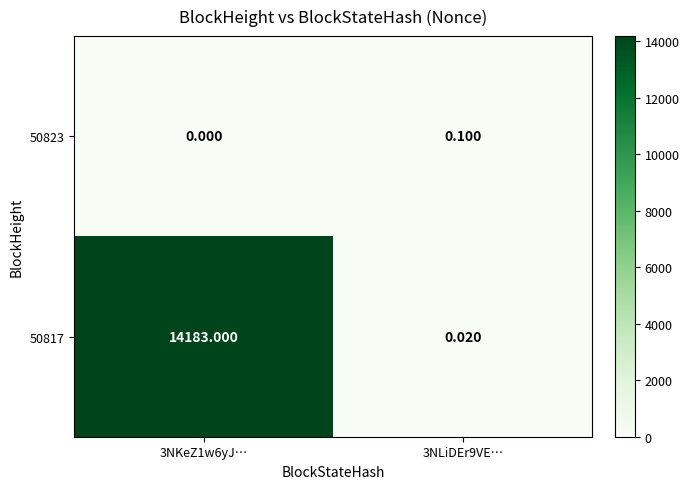

Reading left to right, what are all the values shown in this chart?

50823: 3NKeZ1w6yJ…=0.0	3NLiDEr9VE…=0.1
50817: 3NKeZ1w6yJ…=14183.0	3NLiDEr9VE…=0.0